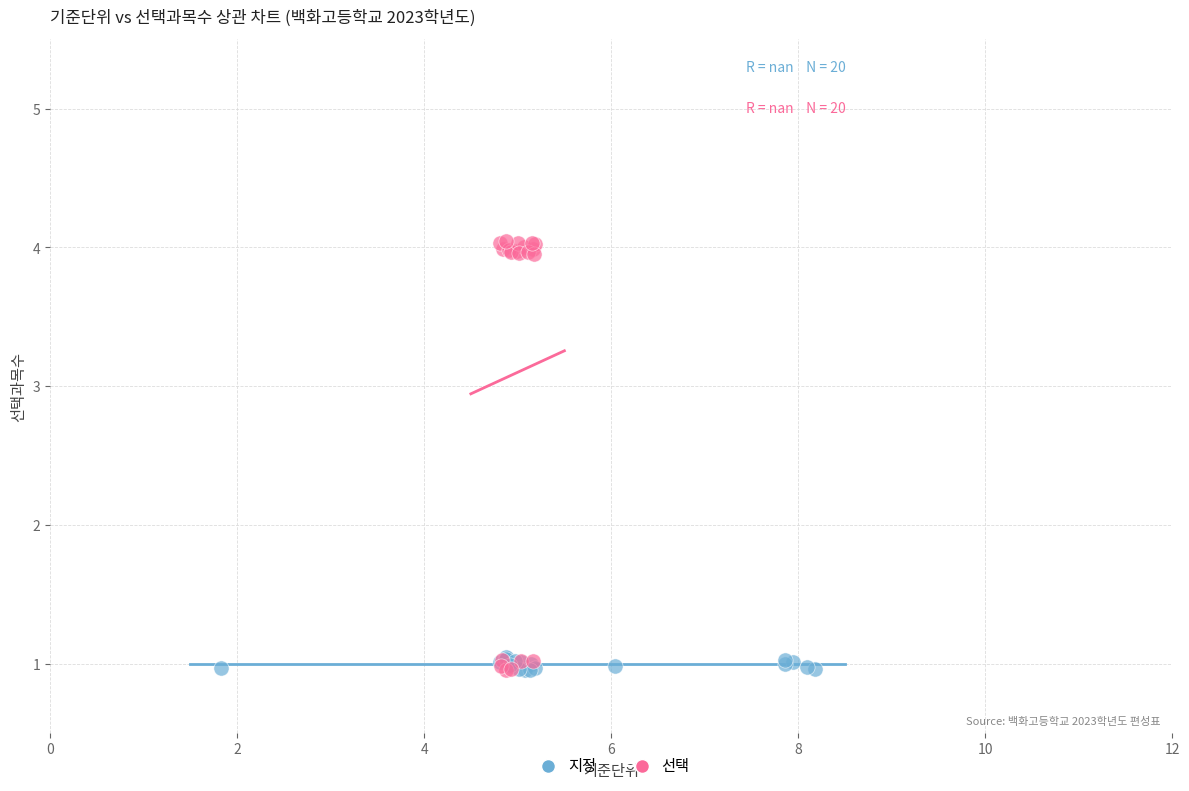

Which series contains the highest Y value?

선택